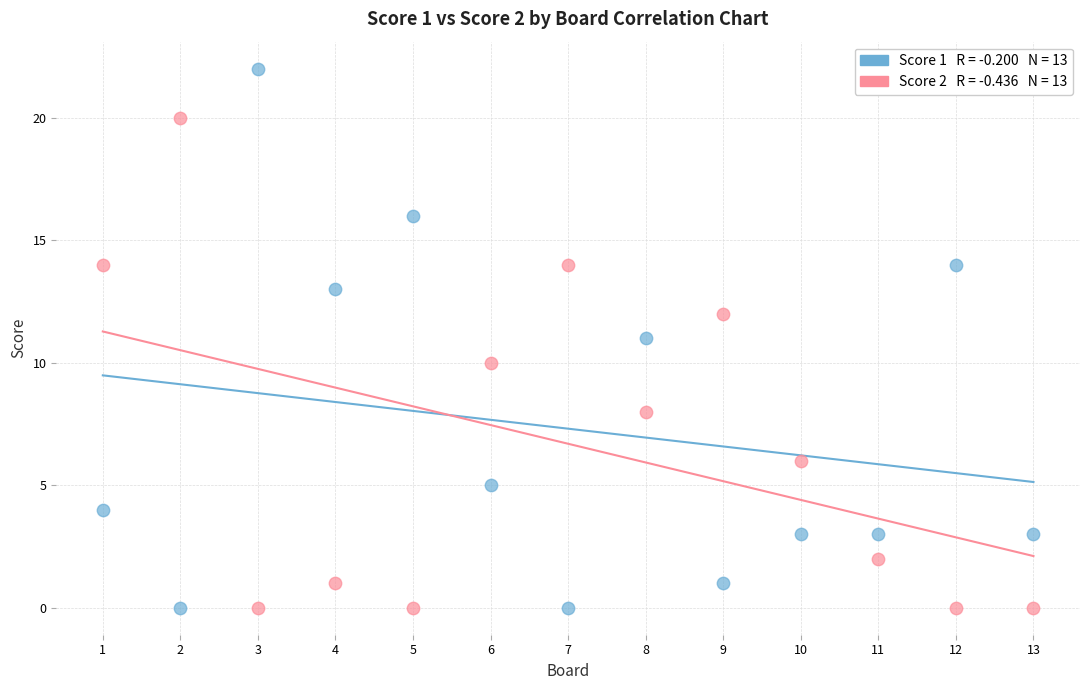

Across all data points, what is the range of X values (max minus min)?

12